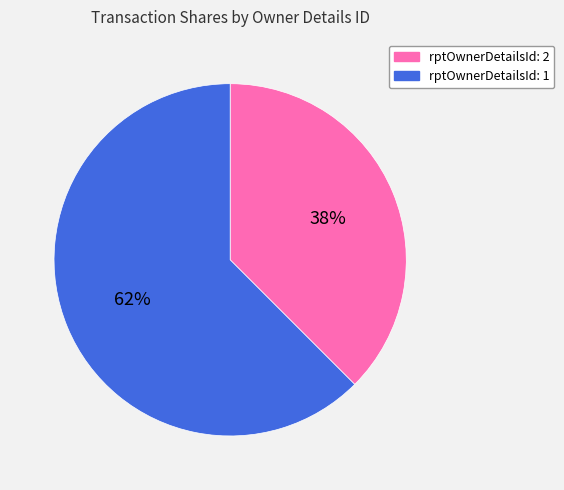

True or false: rptOwnerDetailsId: 2 accounts for 38% of the total.

True